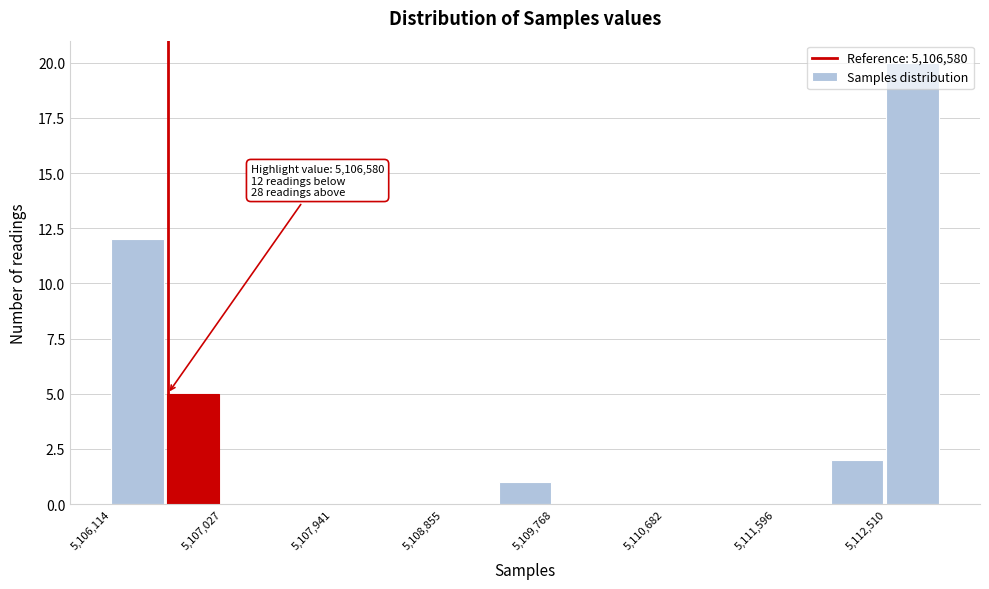

Over which range of the x-axis is the bar tallest?

5112500 to 5113000